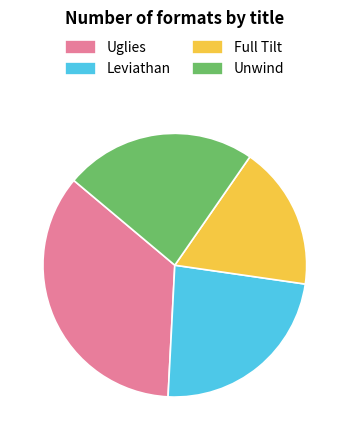

Which category has the smallest portion of the pie?

Full Tilt